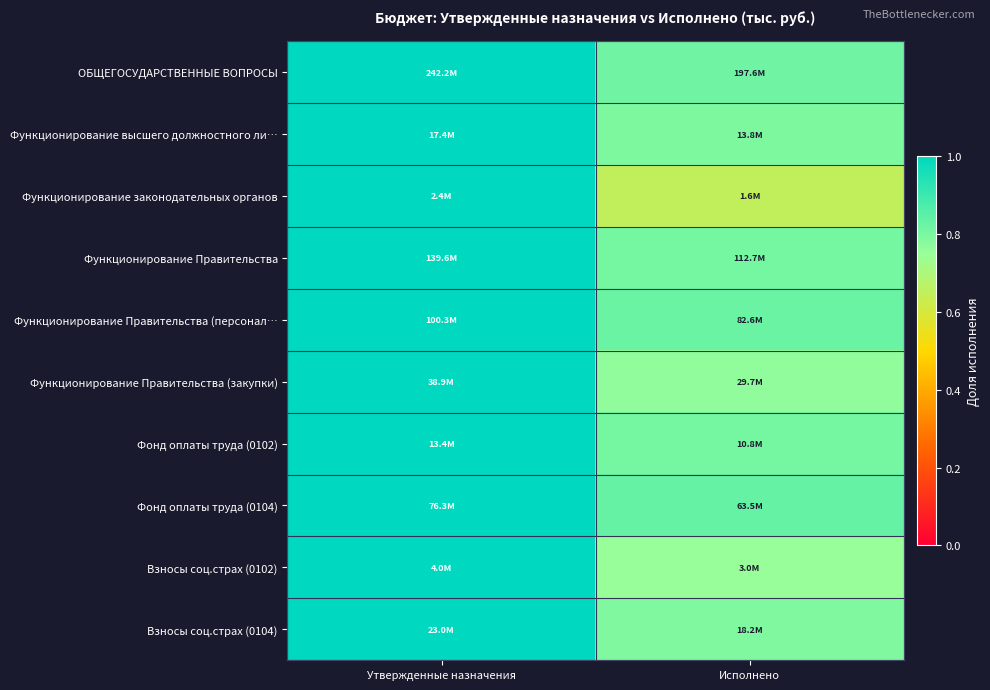

Which has a higher value, Утвержденные назначения or Исполнено?

Утвержденные назначения